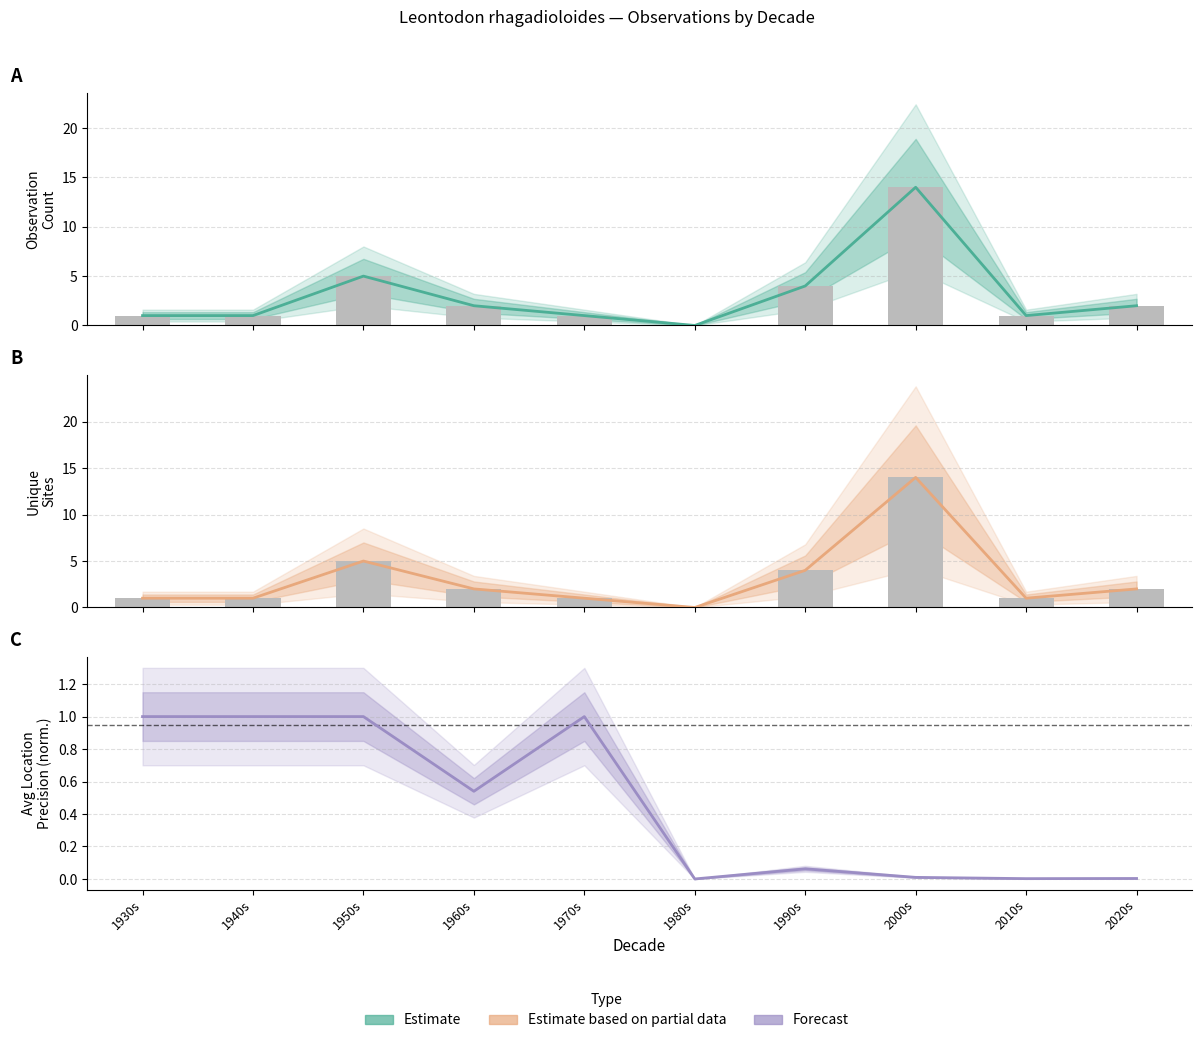

The Observations series shows 2.0 at 1960s. True or false?

True